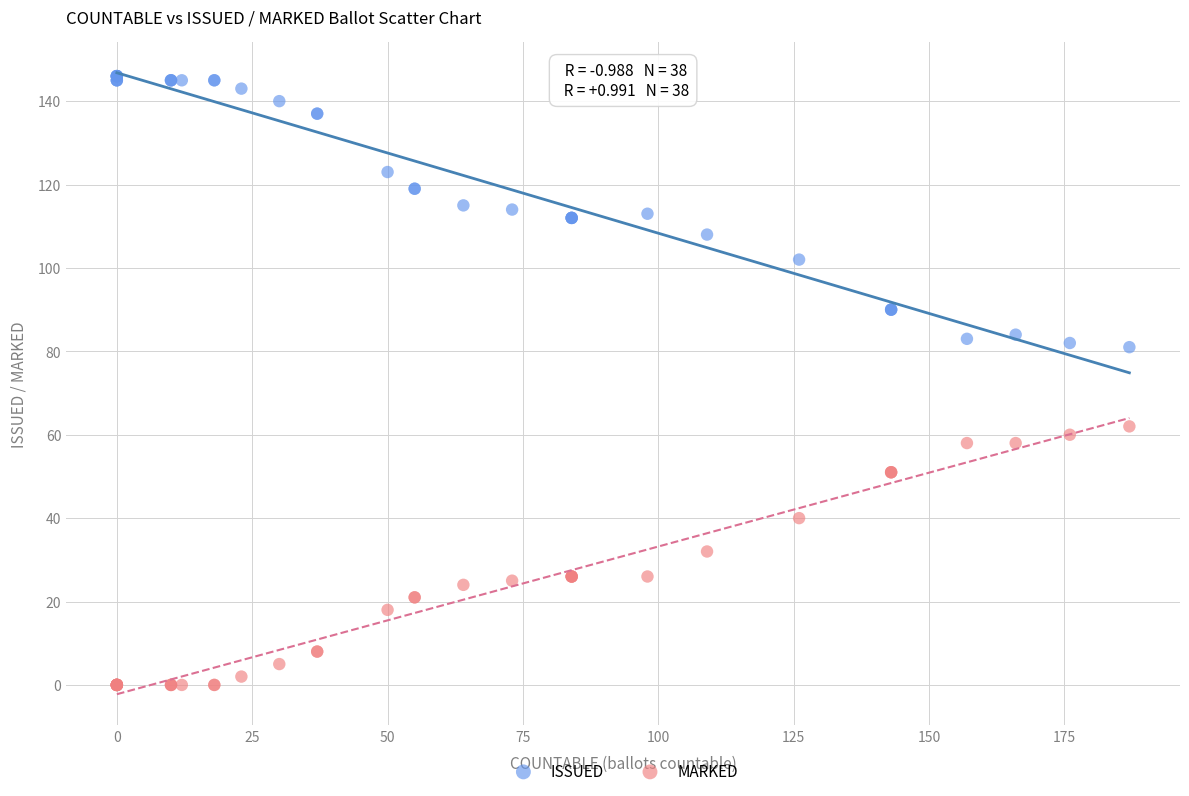

What is the X range (max minus min) for the scatter plot?

187